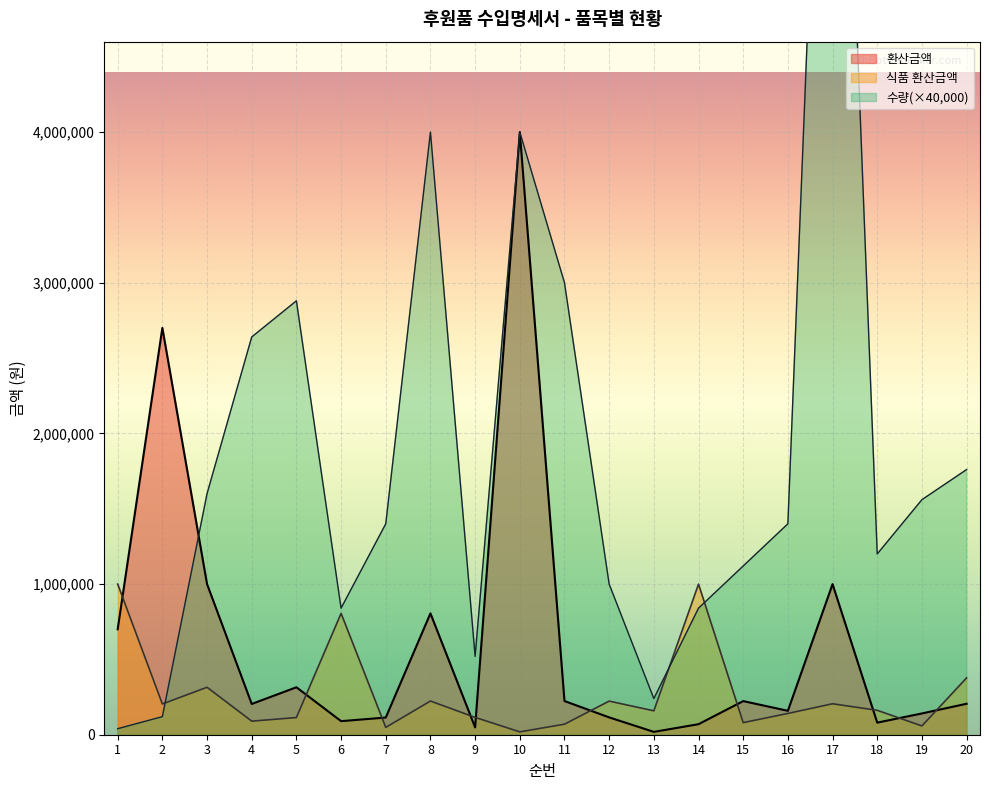

What is the approximate value of 수량 at 13?

240000